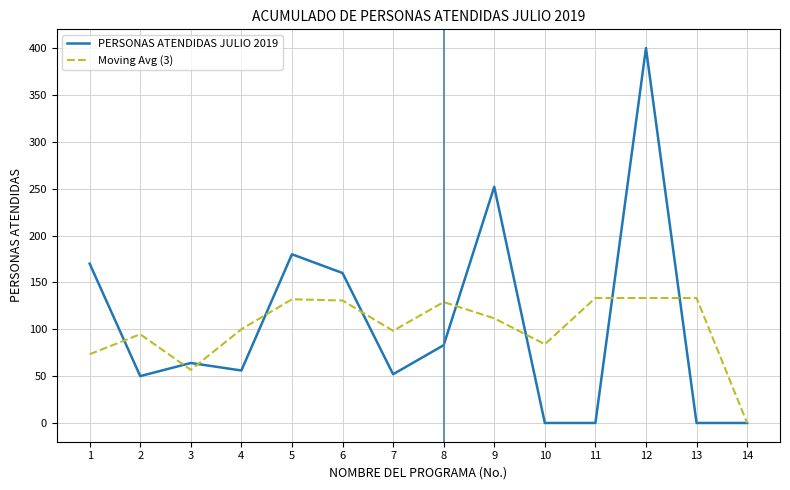

Which category has the highest value across all series?

12